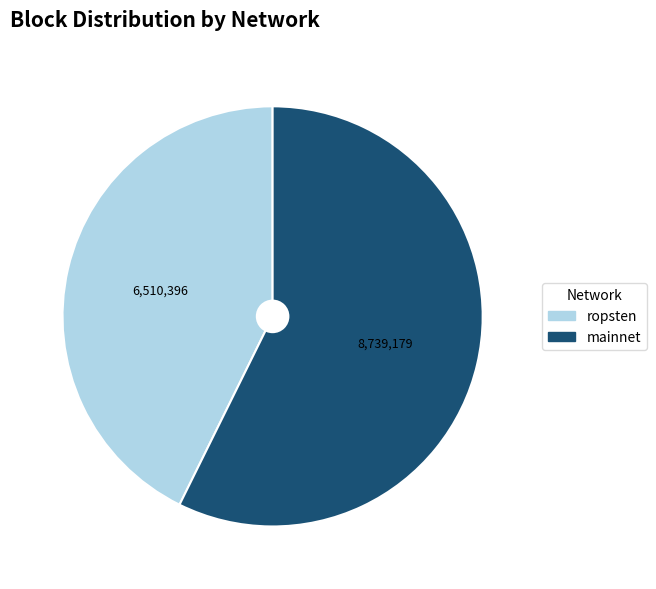

Which slice represents more than half of the pie?

mainnet